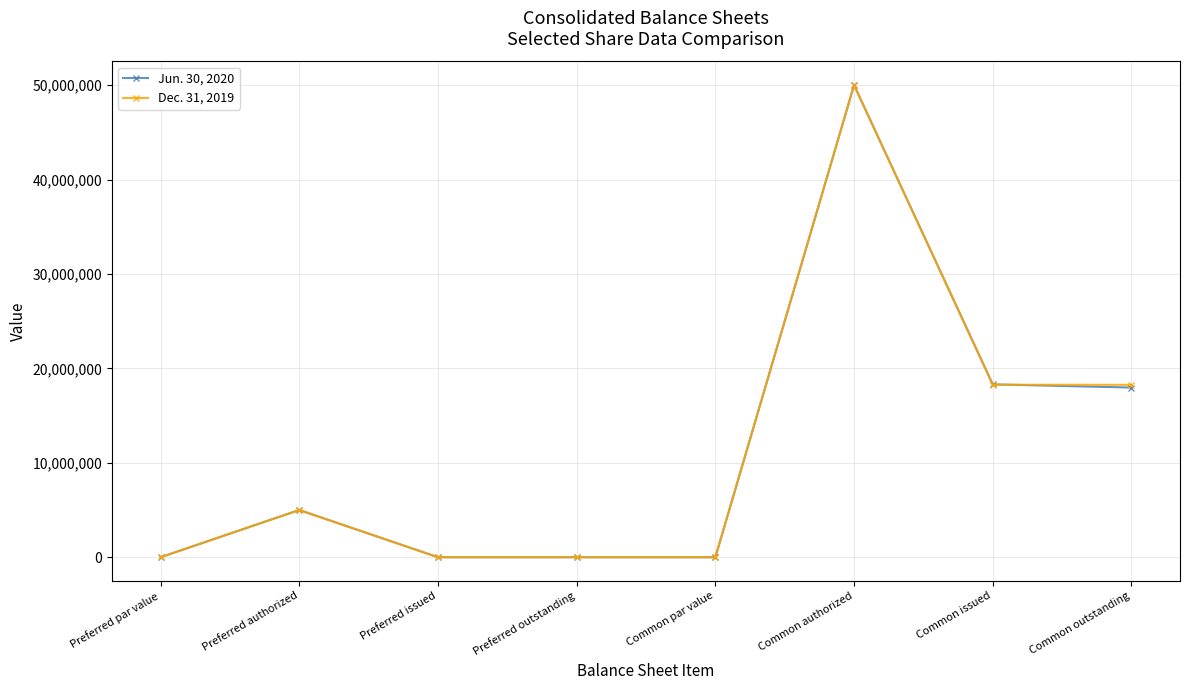

After their last crossing, which series has the higher values: Dec. 31, 2019 or Jun. 30, 2020?

Dec. 31, 2019